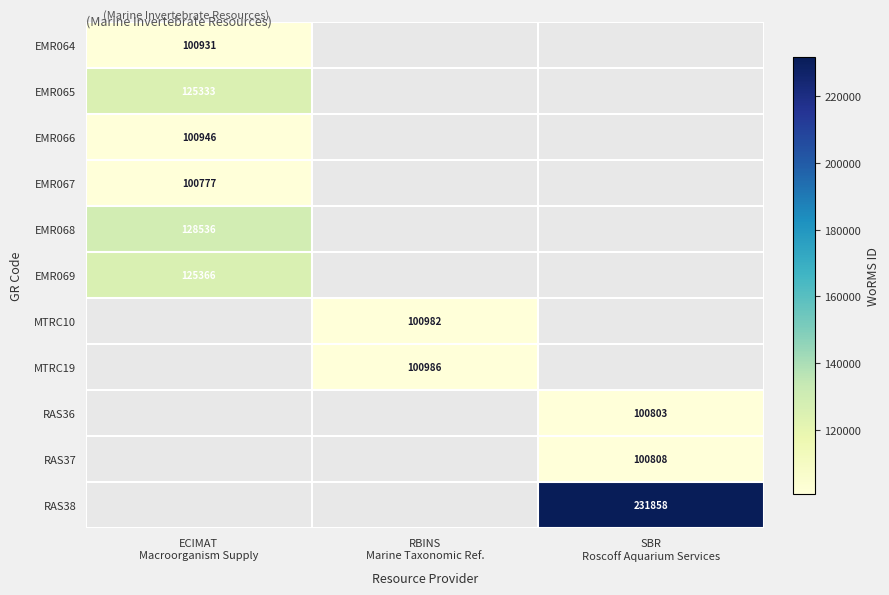

Is the value of EMR068 at RBINS Marine Taxonomic Ref. greater than the value of EMR069 at ECIMAT Macroorganism Supply?

No